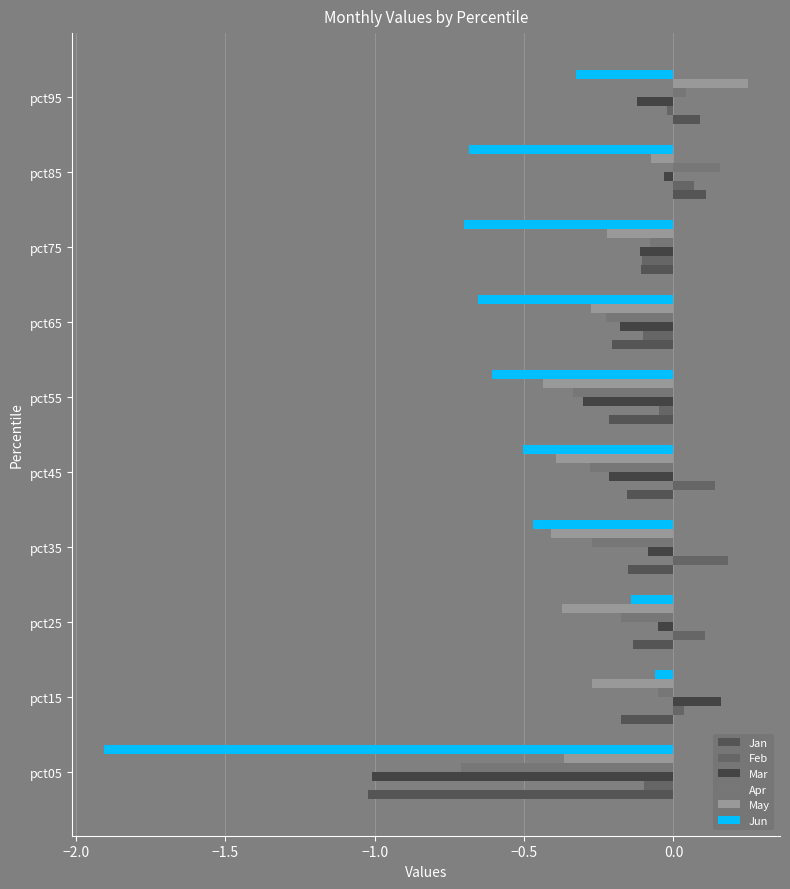

At which category is the sum across all series the highest?

pct95